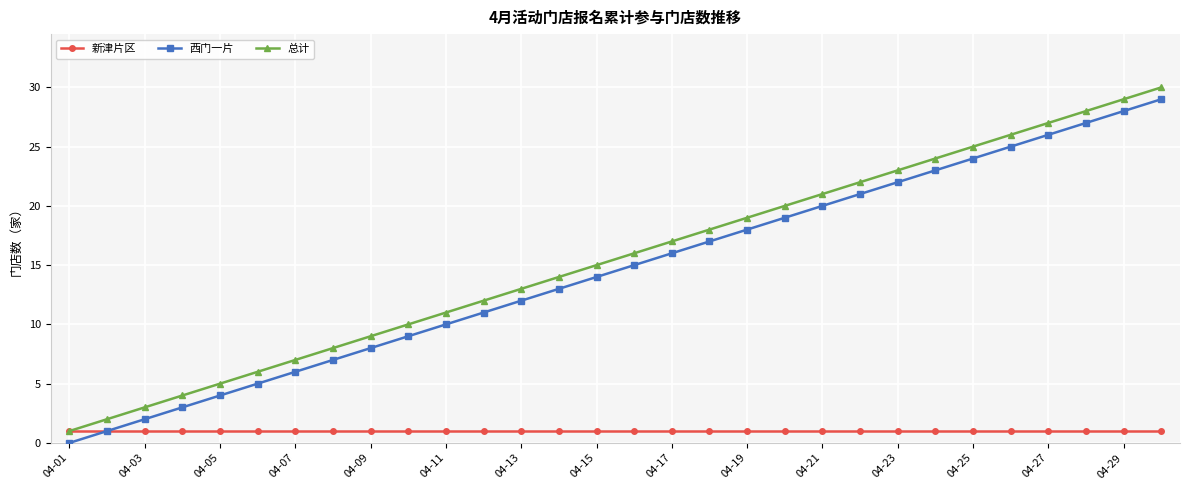

True or false: 总计 and 西门一片 cross at least once.

False